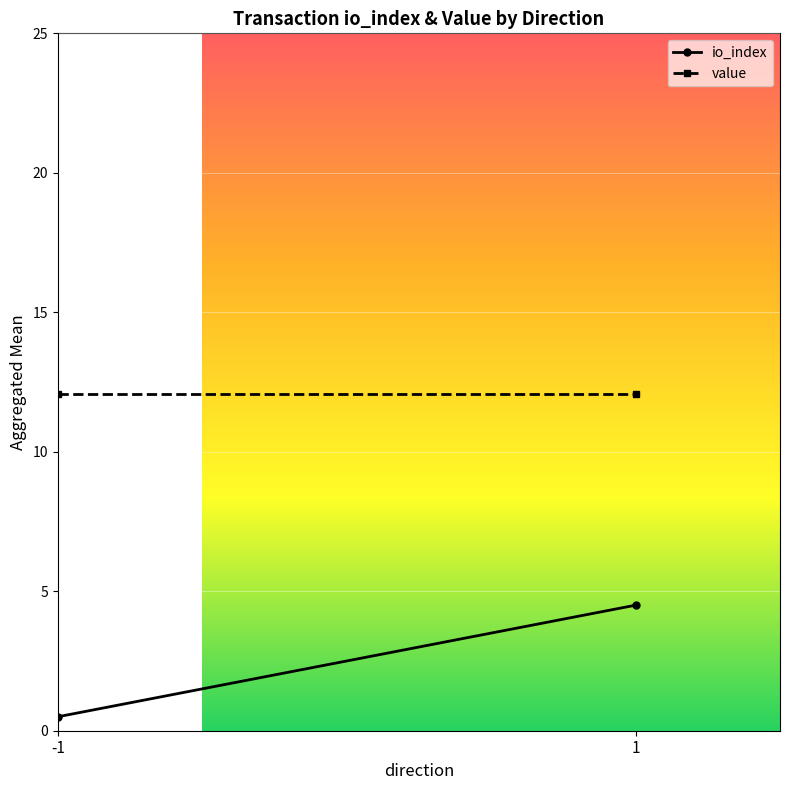

What is the highest value of the value series?

12.1